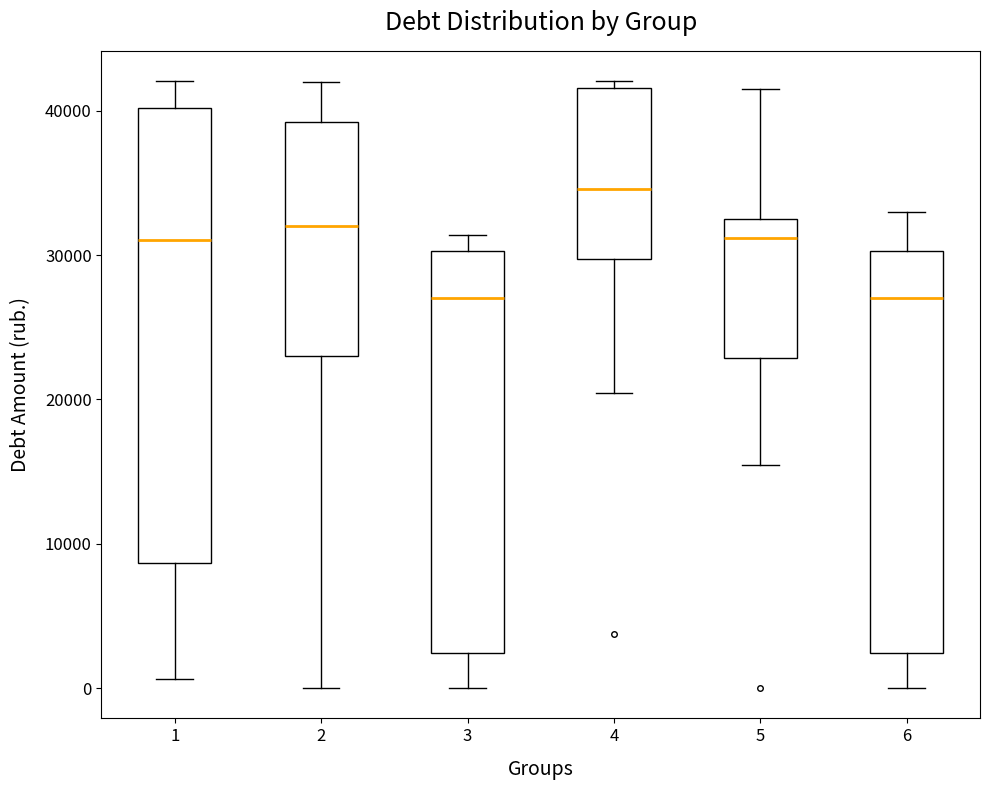

Which box is the tallest, from its lower edge to its upper edge?

1